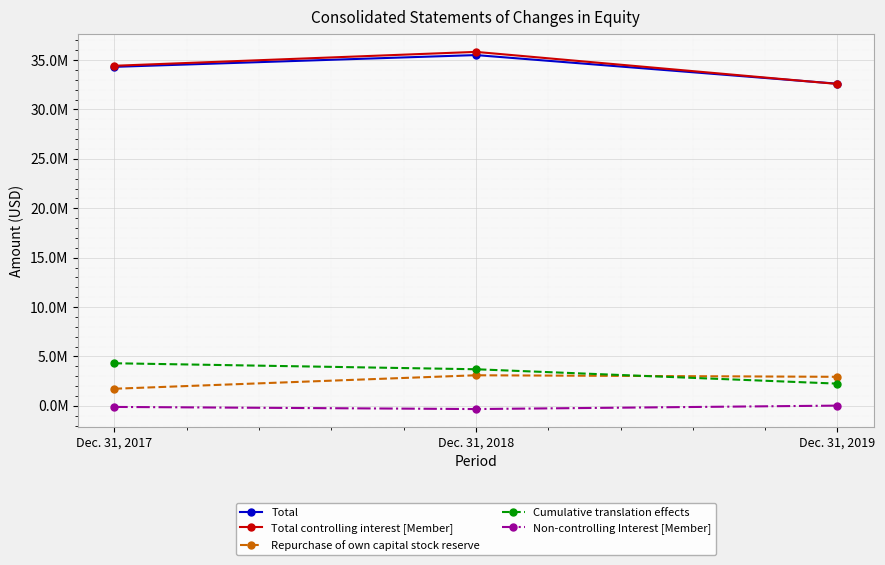

At which label does Total first exceed 34317536?

Dec. 31, 2018